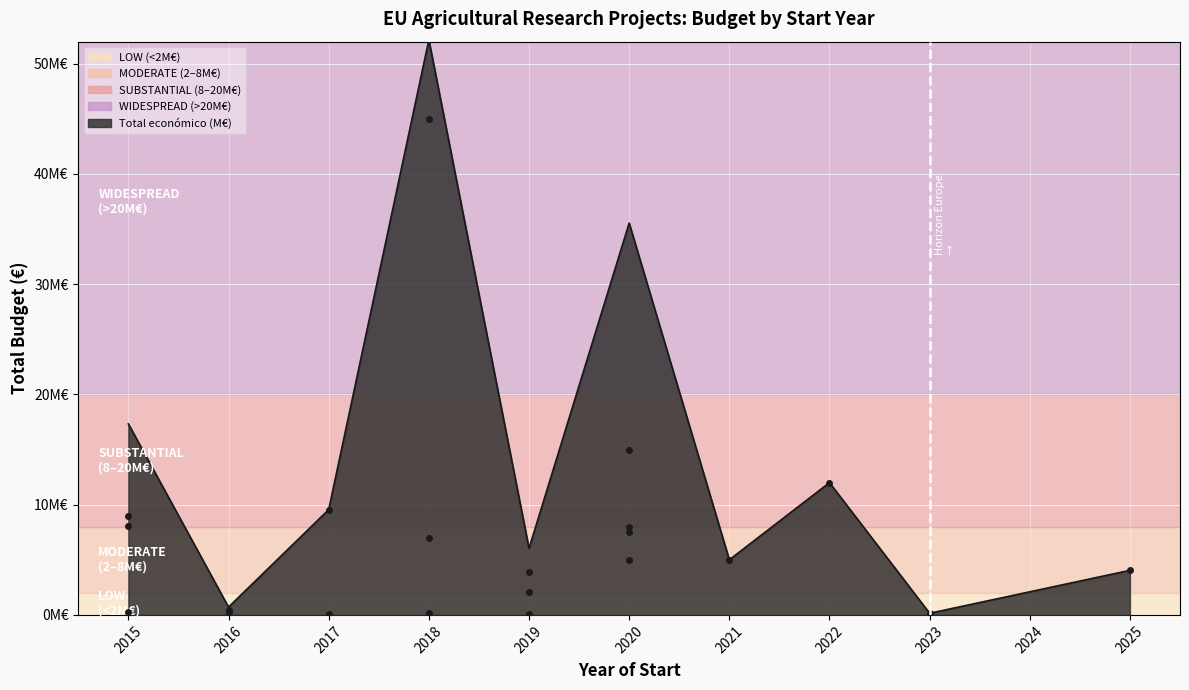

Is this an area chart (filled region under the line)?

Yes